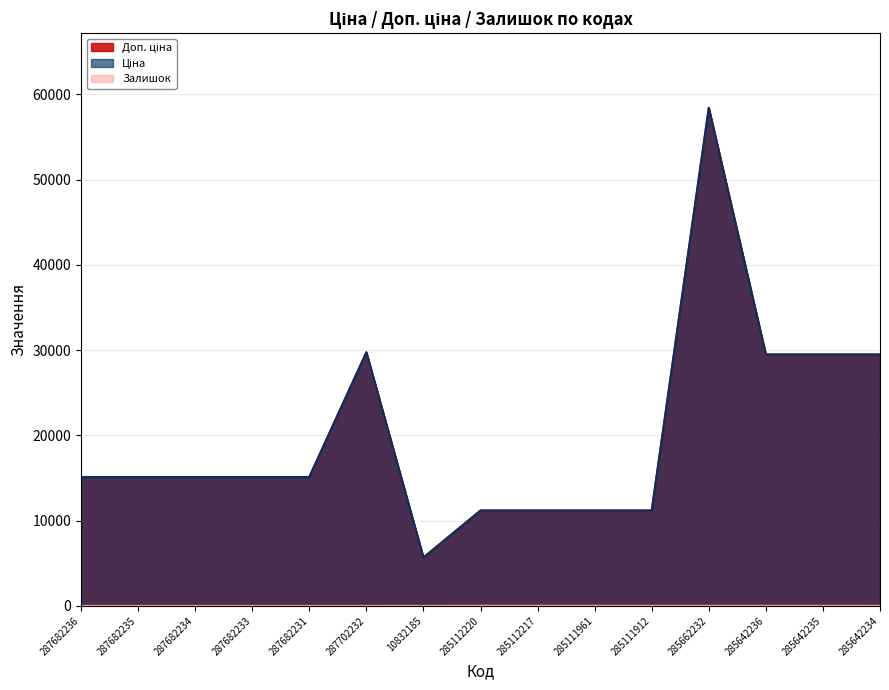

Is it true that Залишок equals -9.1 at 287682235?

False